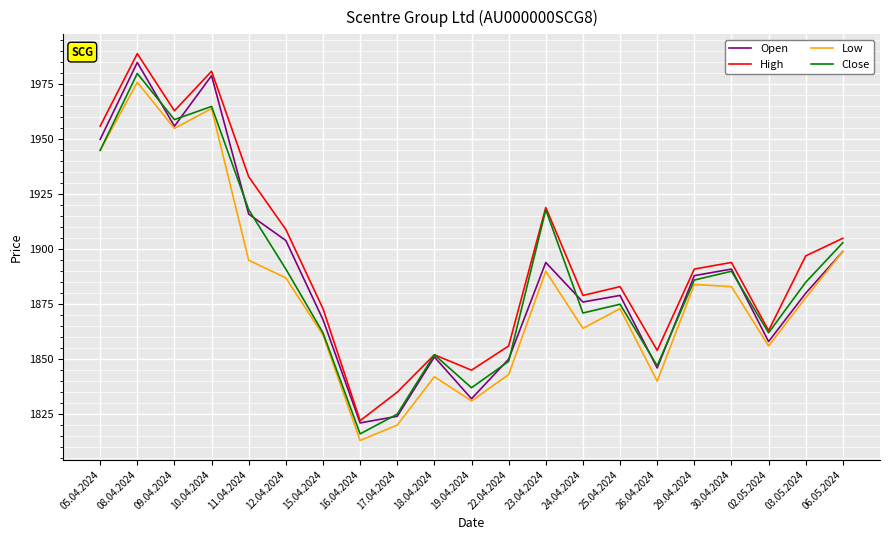

Where is the first local minimum for High?

09.04.2024